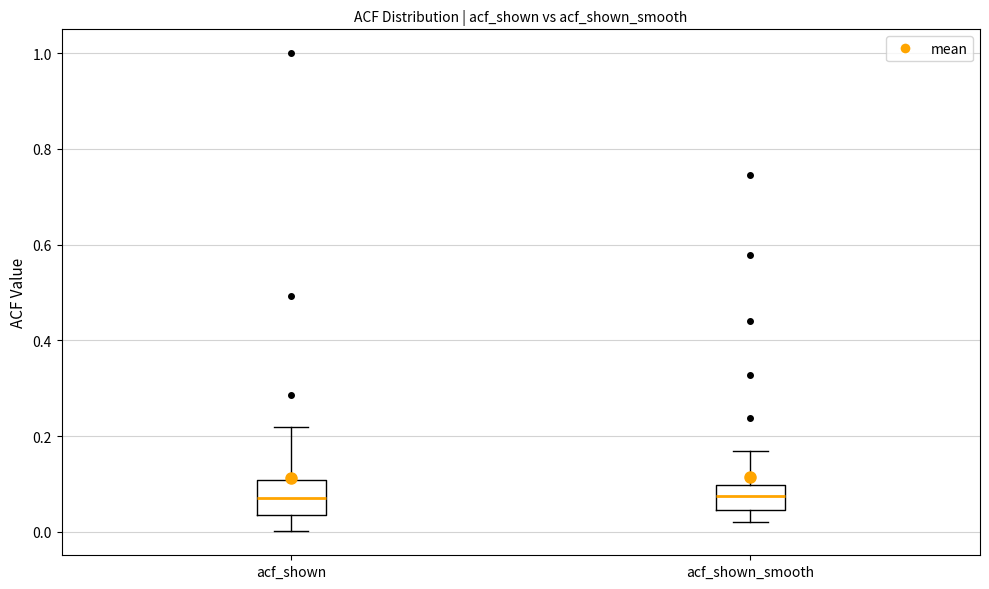

Reading left to right, read every box against the y-axis: the position of its median line, the range the box covers, and the ends of its whiskers. The values are not printed on the chart, so give them approximately, as read against the axis.

acf_shown: median 0.08, box 0.04 to 0.10, whiskers 0.00 to 0.22
acf_shown_smooth: median 0.08, box 0.04 to 0.10, whiskers 0.02 to 0.16